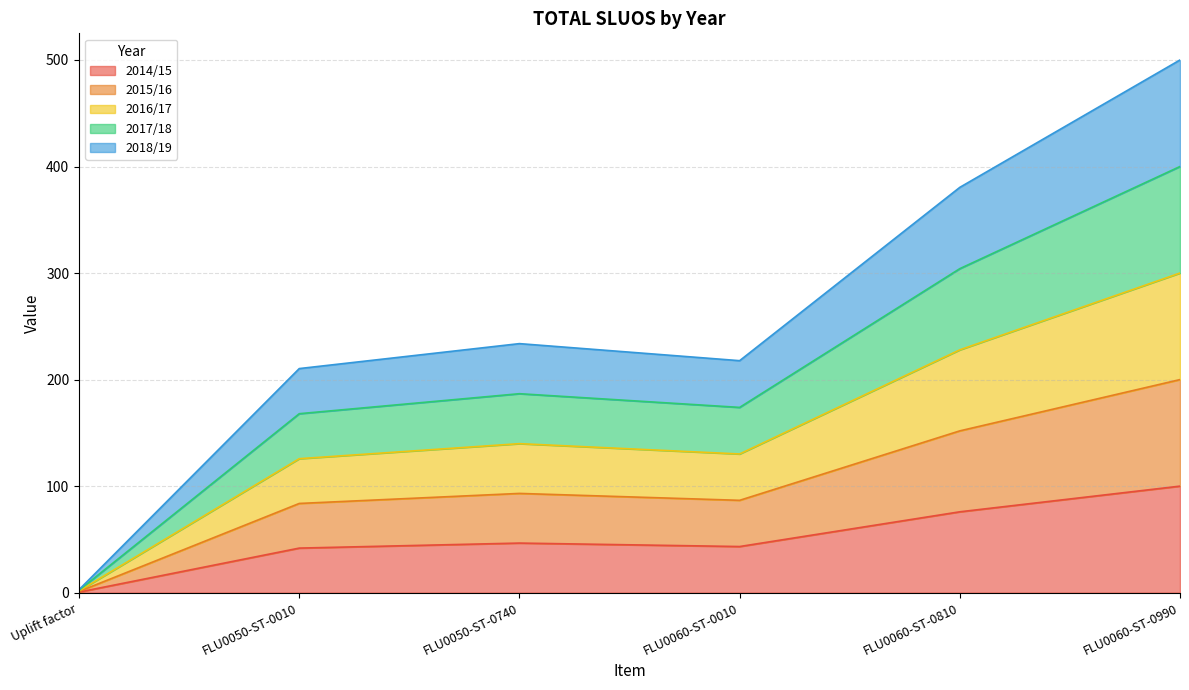

The 2014/15 series shows 42.3 at FLU0060-ST-0810. True or false?

False